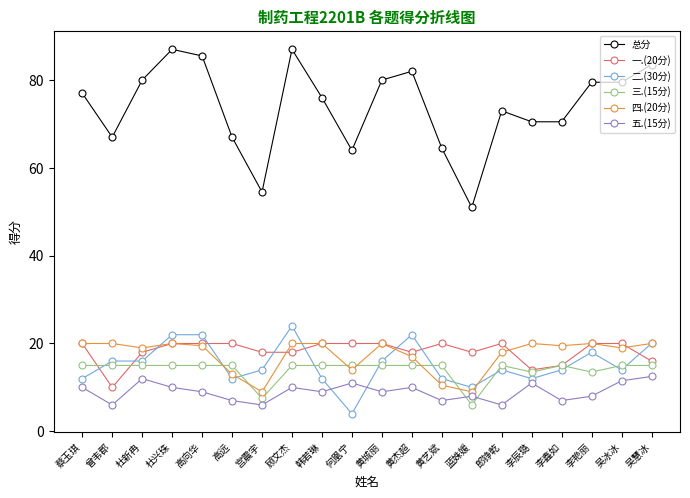

What are all the series names shown in the legend?

总分, 一.(20分), 二.(30分), 三.(15分), 四.(20分), 五.(15分)